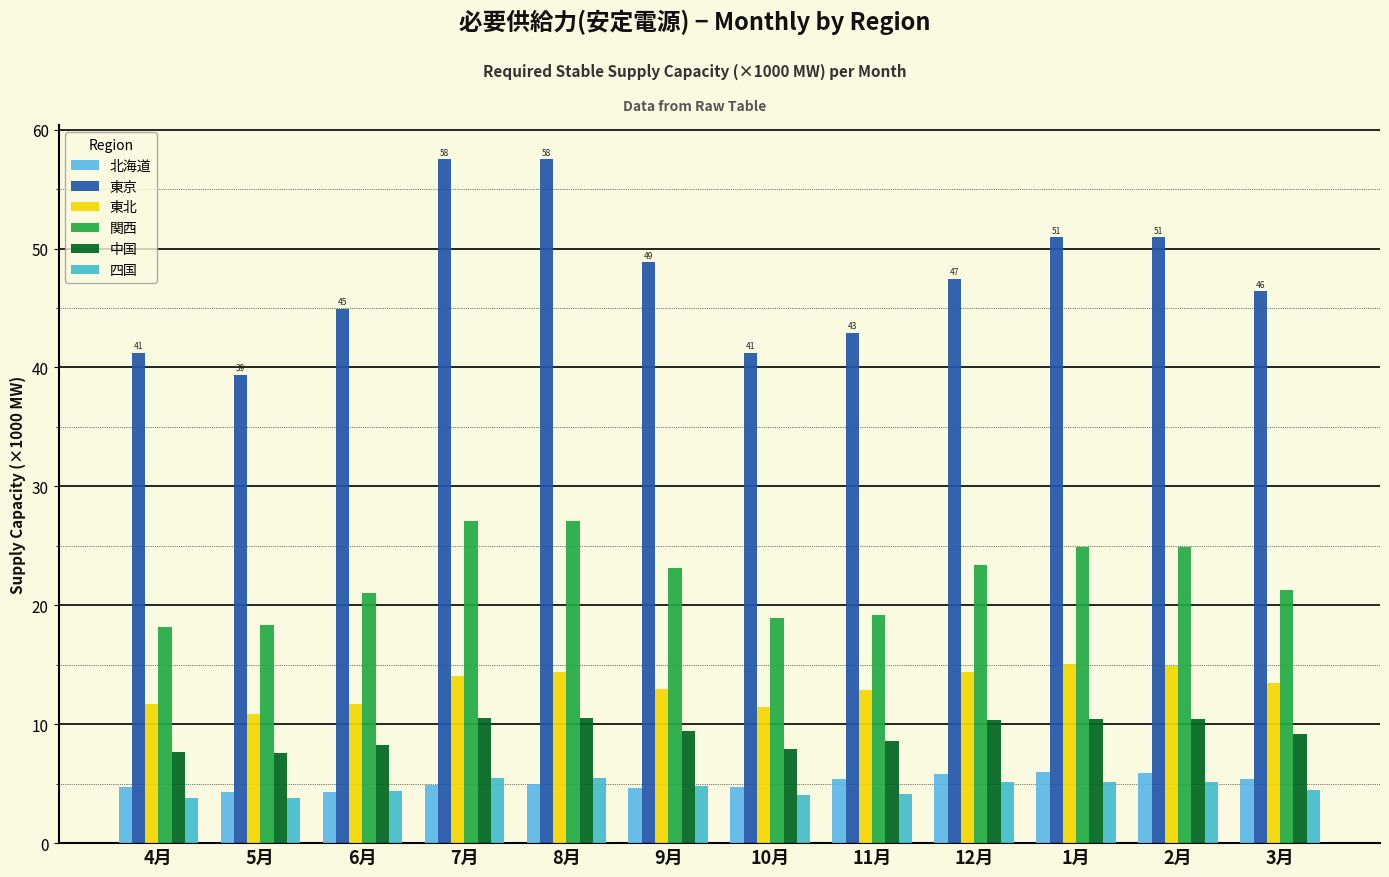

Does the chart contain any negative values?

No